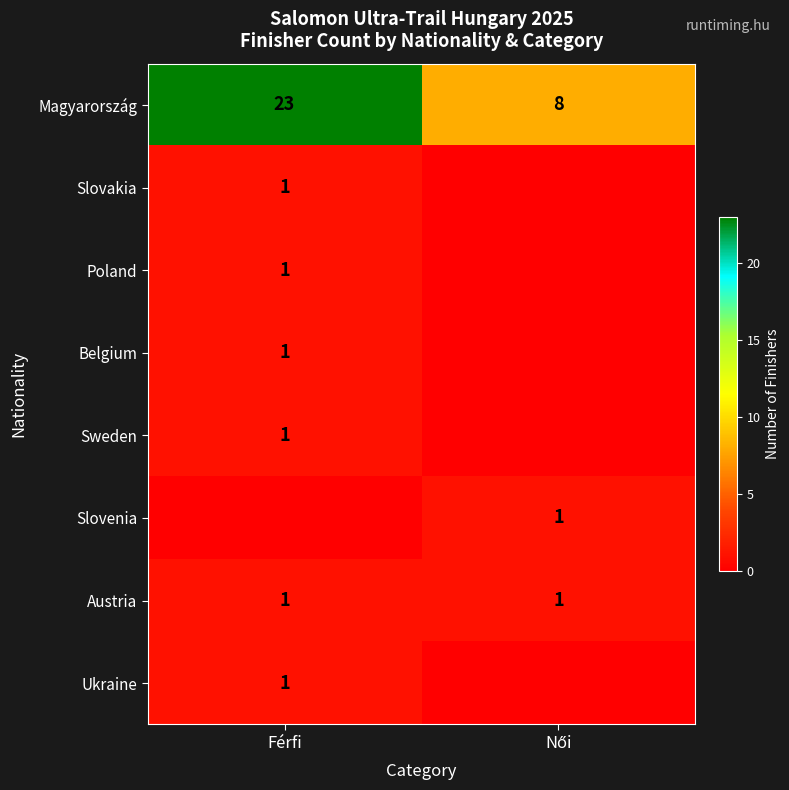

What is the difference between the highest and lowest values at Férfi?

23